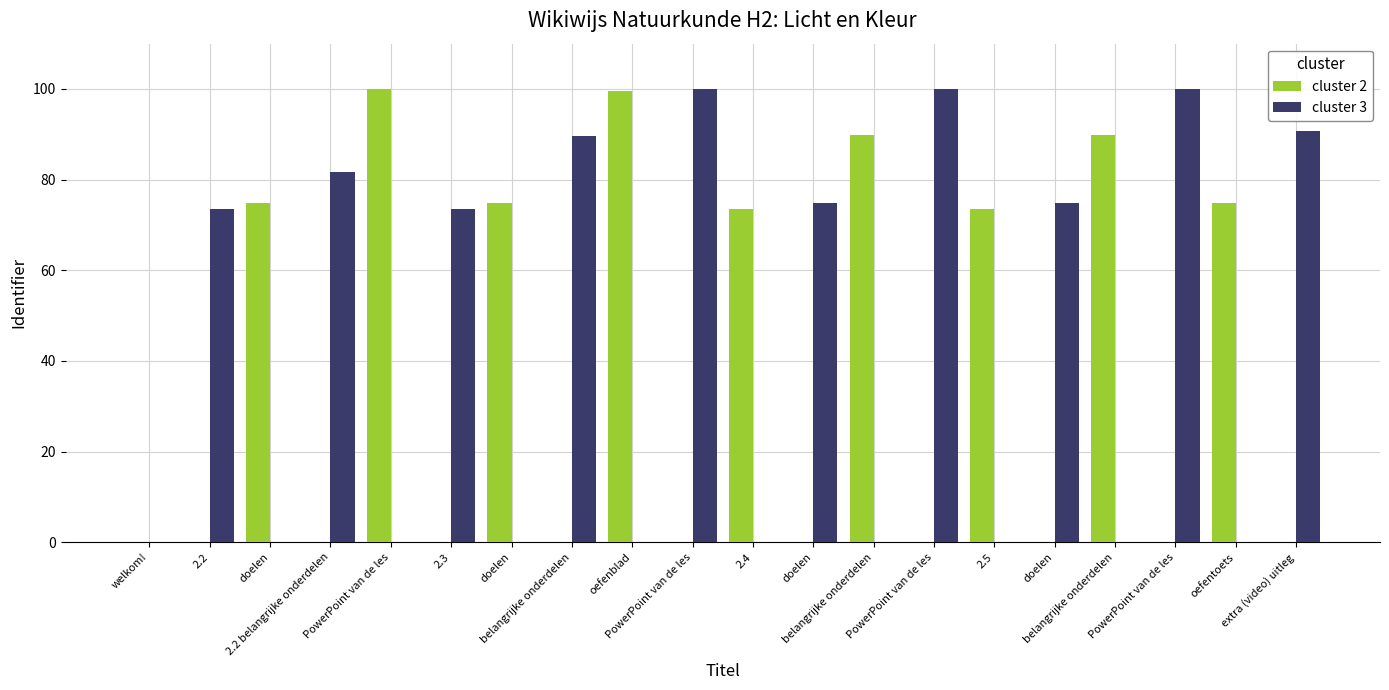

How many groups of bars are there?

20